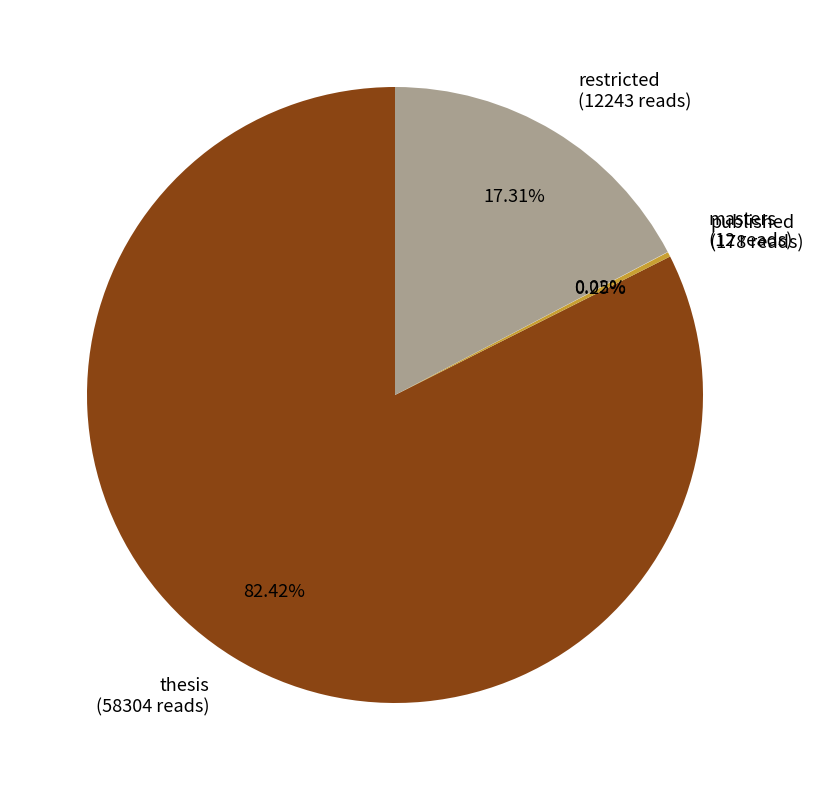

Combined, do thesis (58304 reads) and restricted (12243 reads) account for over 50%?

Yes